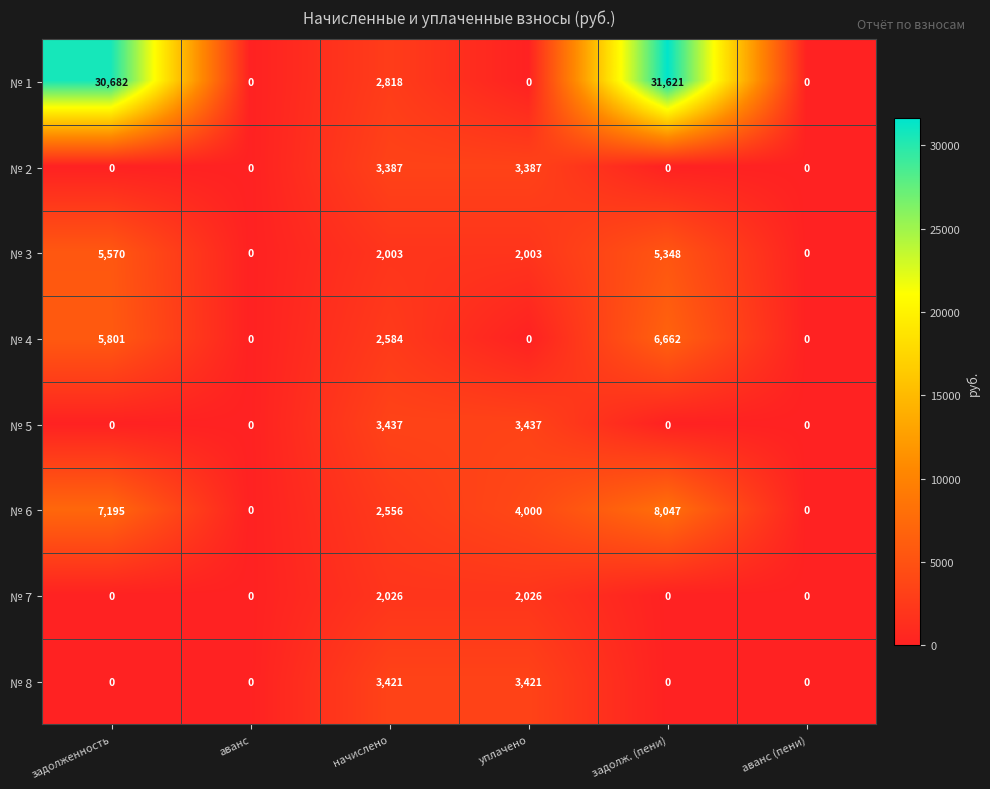

True or false: № 4 has a value of 2584 at начислено.

True